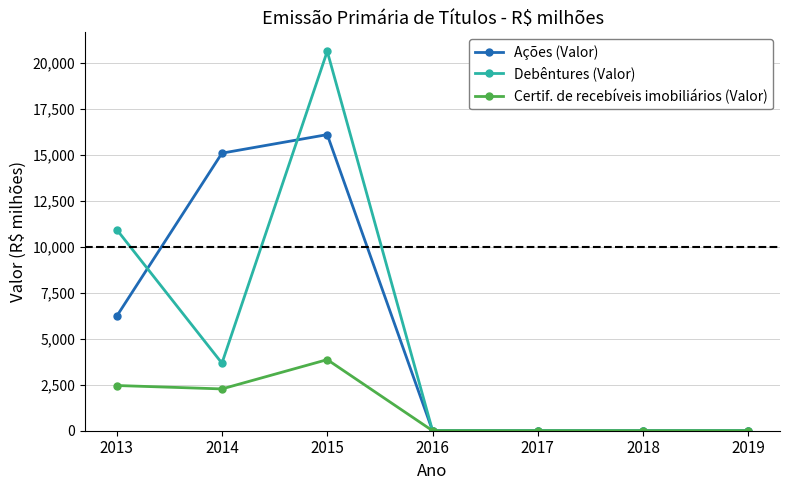

Does the chart have visible grid lines?

Yes